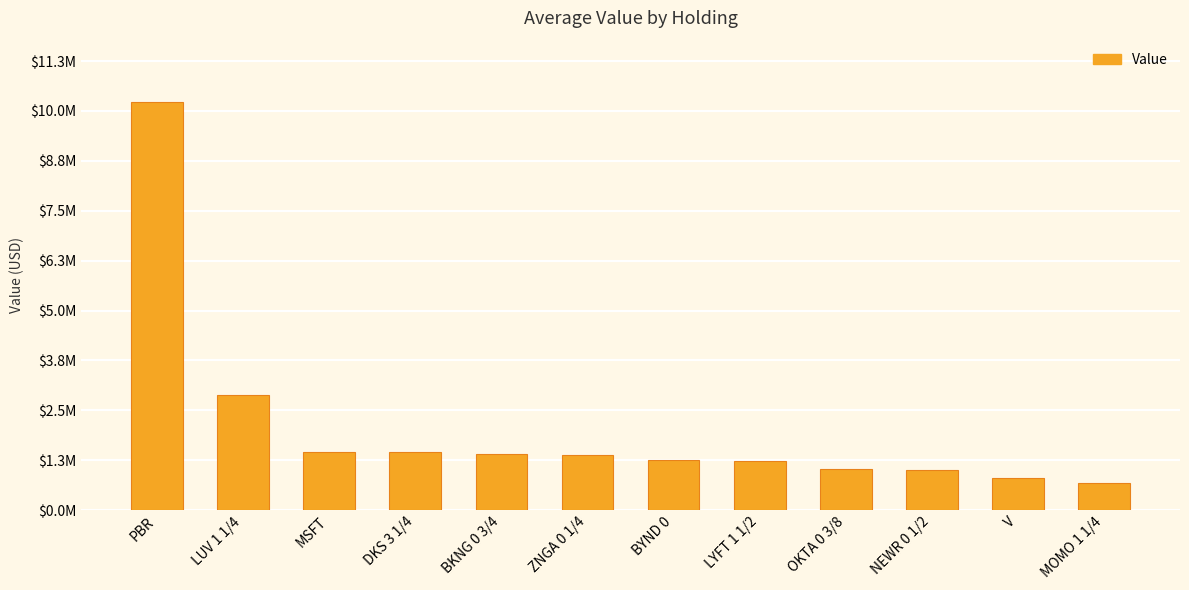

Does the chart contain any negative values?

No